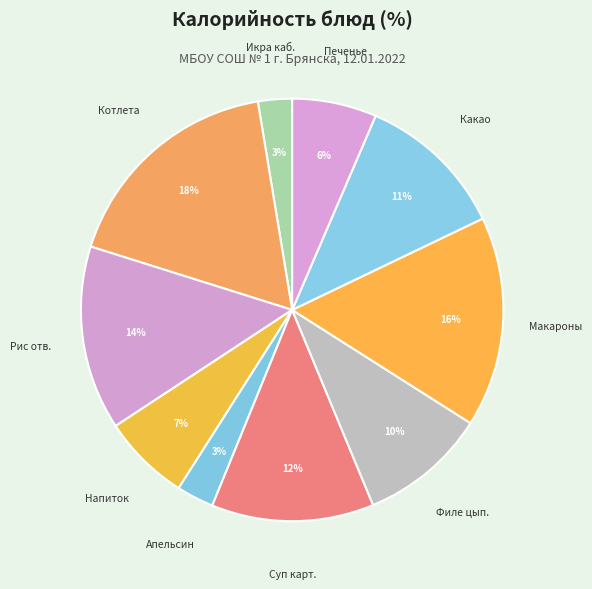

Which has a higher value, Напиток or Какао?

Какао